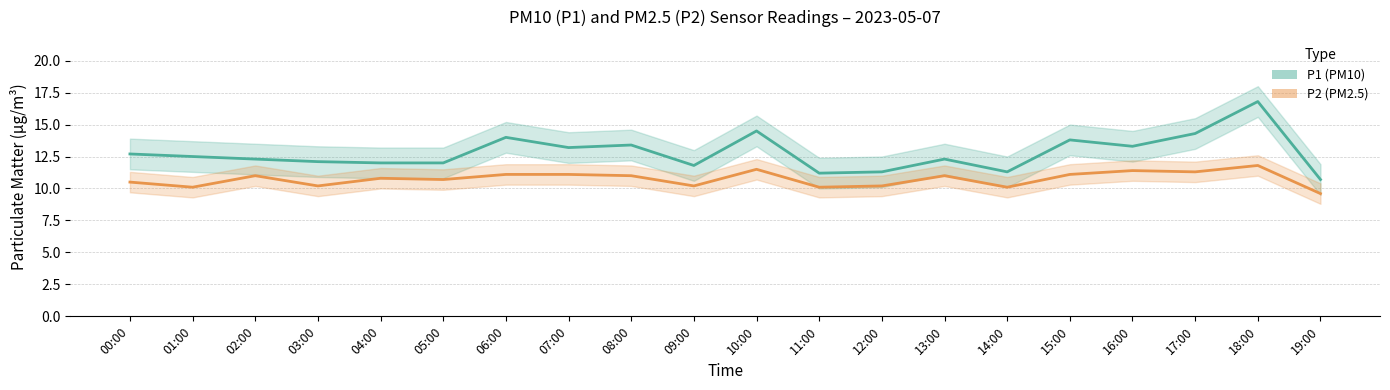

The value of P1 (PM10) at 11:00 is 17.5. True or false?

False